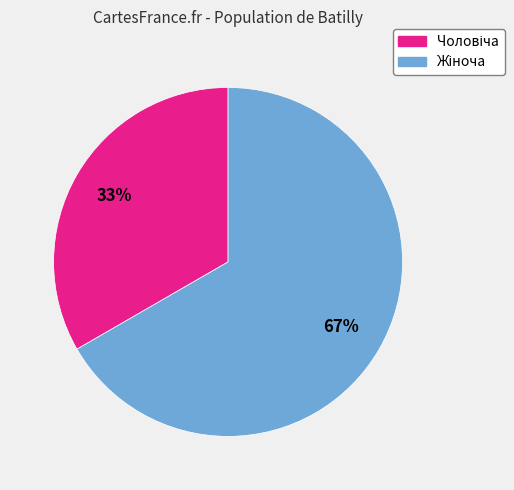

How many segments does this pie chart have?

2